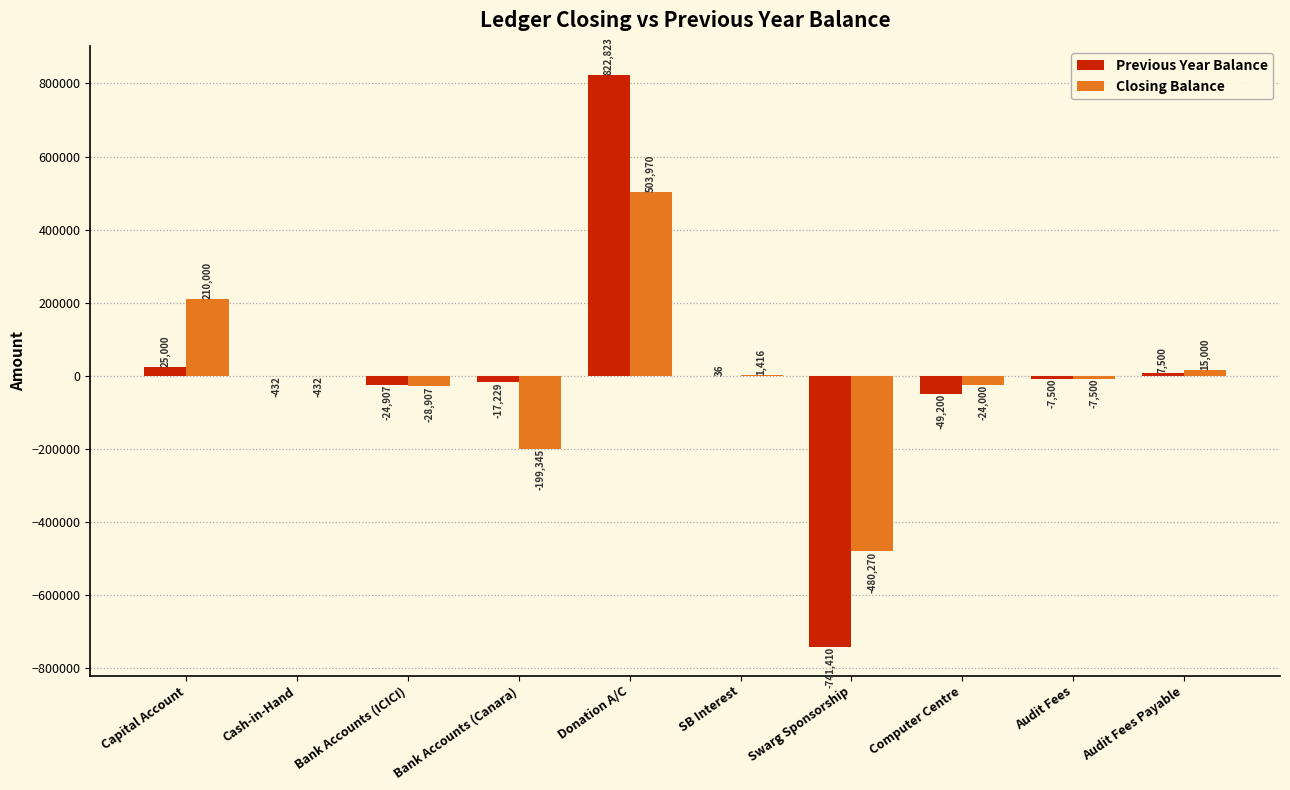

How many groups of bars are there?

10